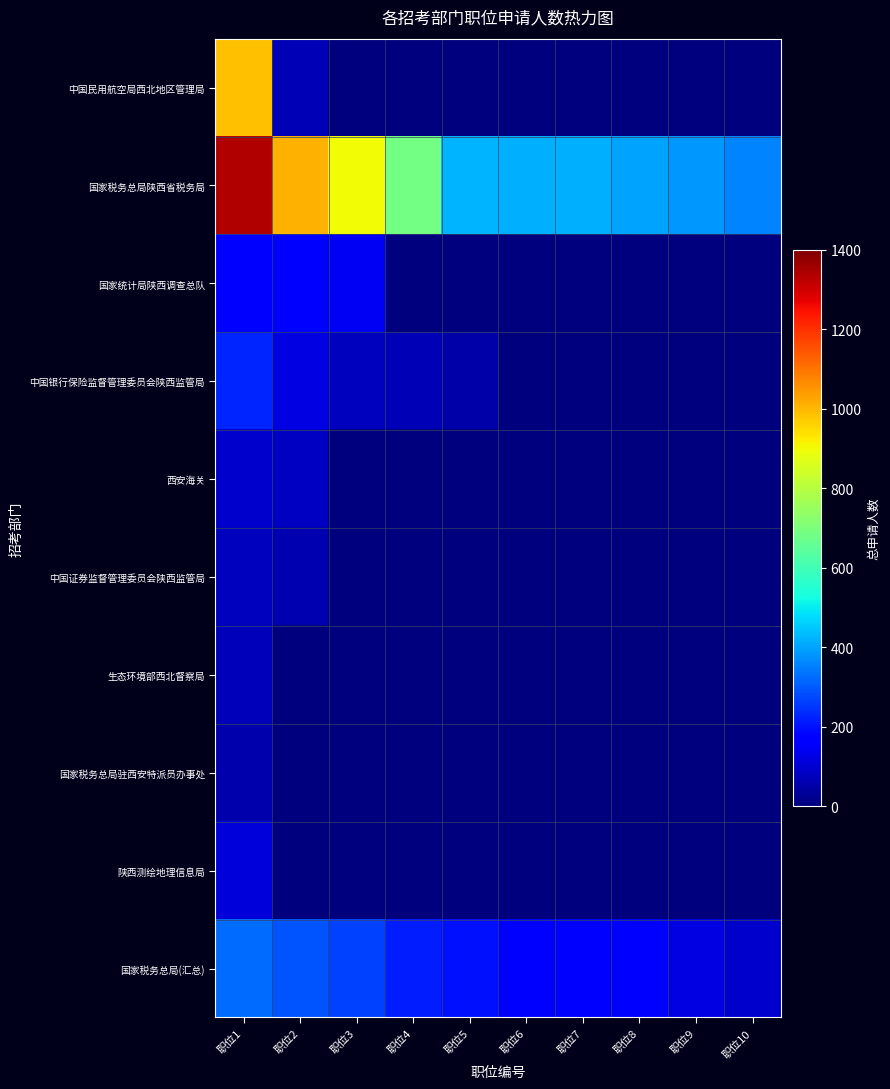

List the series in order of their peak value, lowest first.

国家税务总局驻西安特派员办事处, 生态环境部西北督察局, 中国证券监督管理委员会陕西监管局, 西安海关, 陕西测绘地理信息局, 国家统计局陕西调查总队, 中国银行保险监督管理委员会陕西监管局, 国家税务总局(汇总), 中国民用航空局西北地区管理局, 国家税务总局陕西省税务局